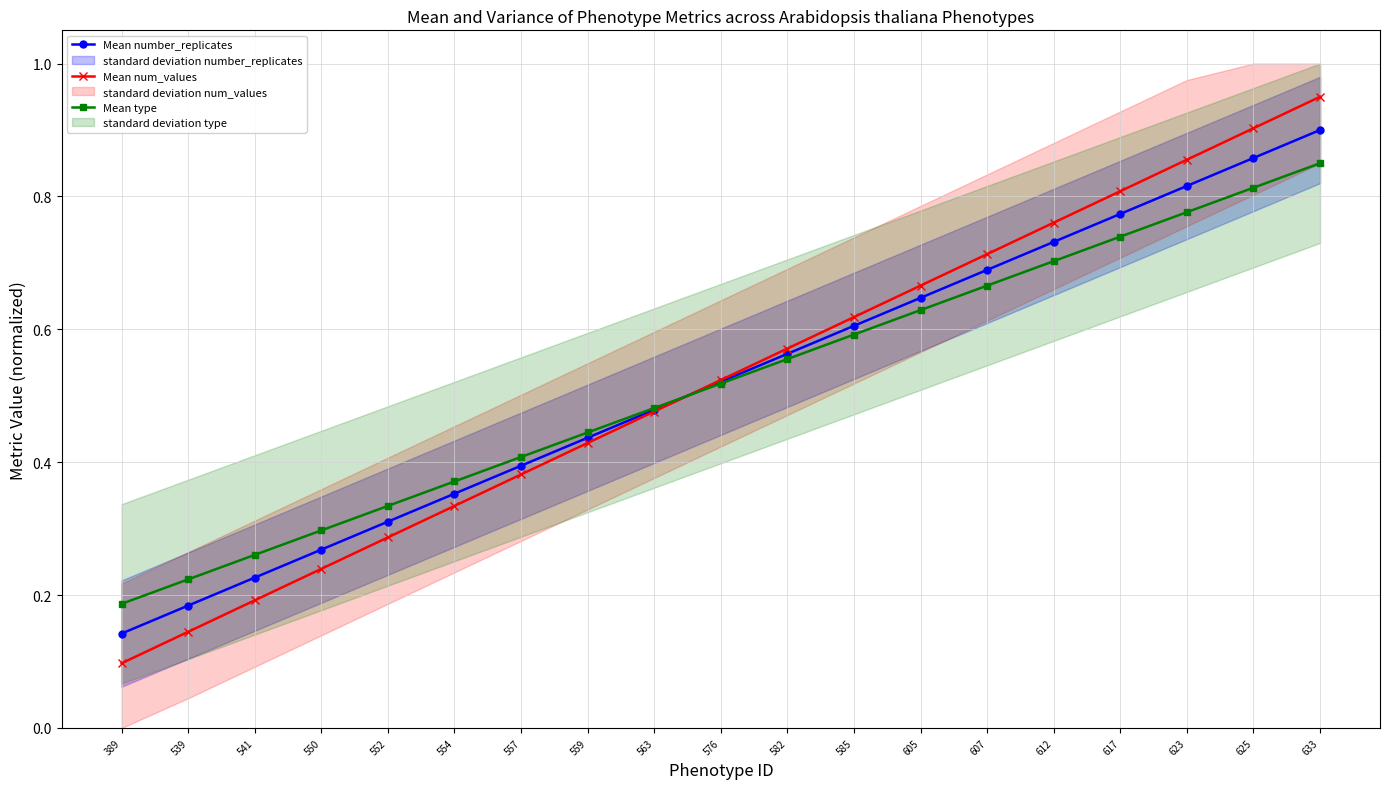

Reading right to left, extract all data points from this chart.

Mean number_replicates: 0.9	0.9	0.8	0.8	0.7	0.7	0.6	0.6	0.6	0.5	0.5	0.4	0.4	0.4	0.3	0.3	0.2	0.2	0.1
Mean num_values: 1.0	0.9	0.9	0.8	0.8	0.7	0.7	0.6	0.6	0.5	0.5	0.4	0.4	0.3	0.3	0.2	0.2	0.1	0.1
Mean type: 0.8	0.8	0.8	0.7	0.7	0.7	0.6	0.6	0.6	0.5	0.5	0.4	0.4	0.4	0.3	0.3	0.3	0.2	0.2